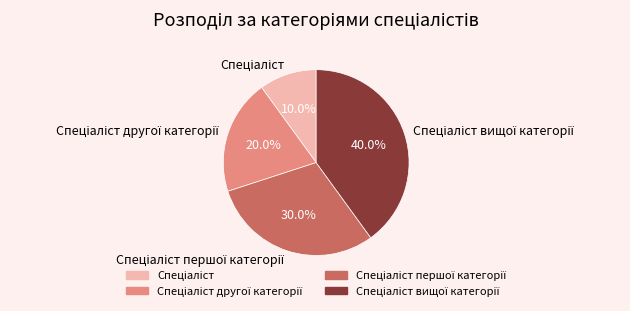

Does any single category account for the majority?

No